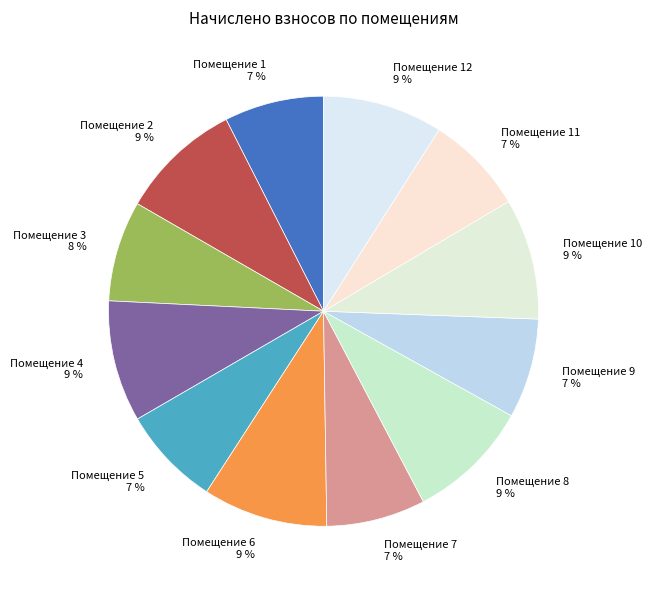

Does any single category account for the majority?

No